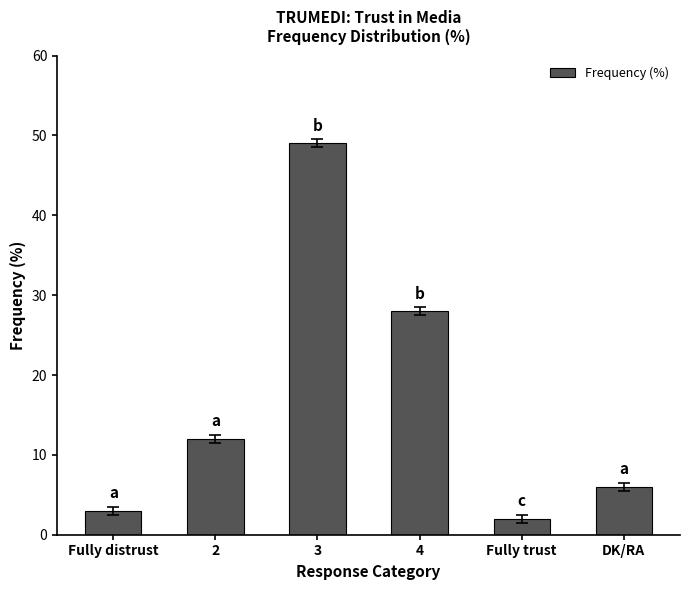

Approximately how many times larger is the value at Fully trust compared to 4?

0.1